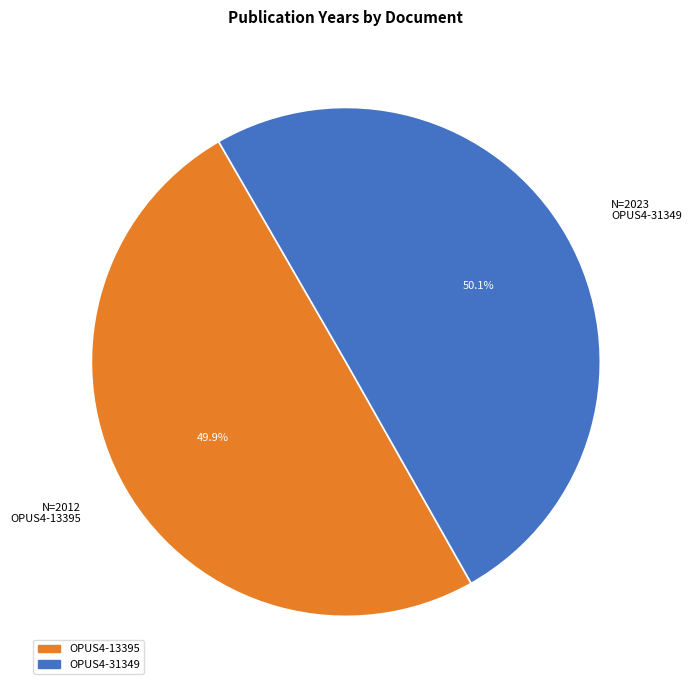

Does any single category account for the majority?

Yes